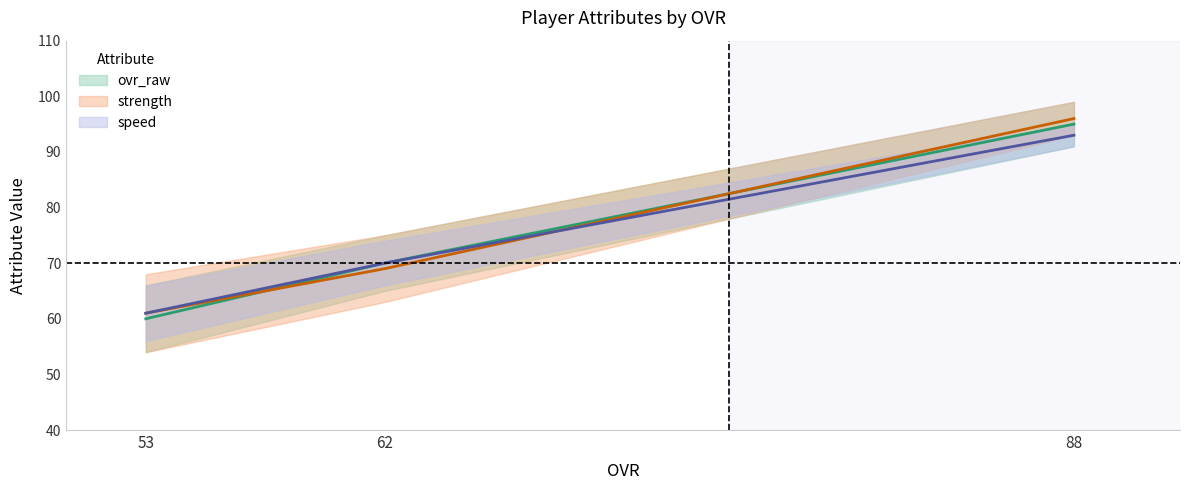

What is the difference between the maximum and minimum values in the speed series?

32